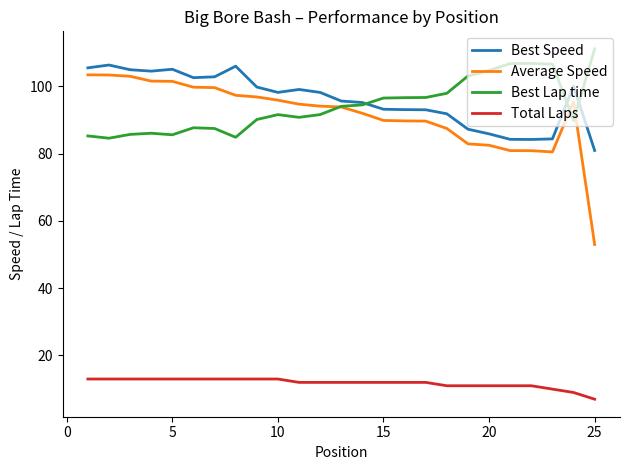

What is the minimum value shown in the chart?

7.0